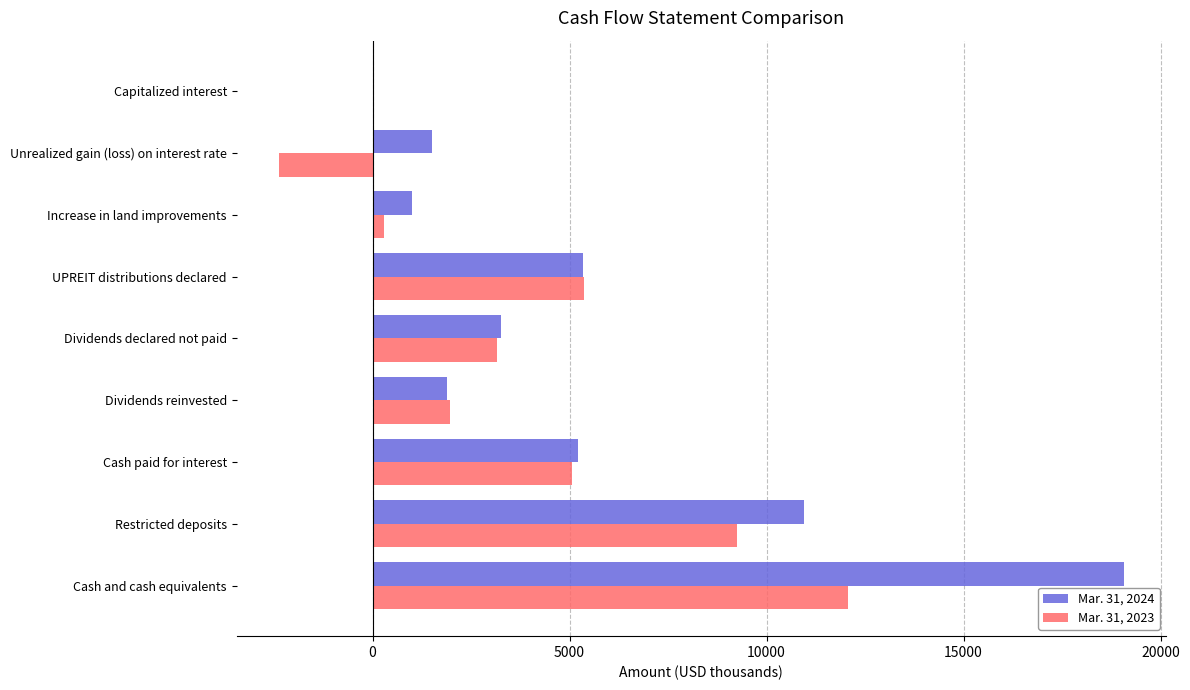

Which series has the widest spread of values?

Mar. 31, 2024